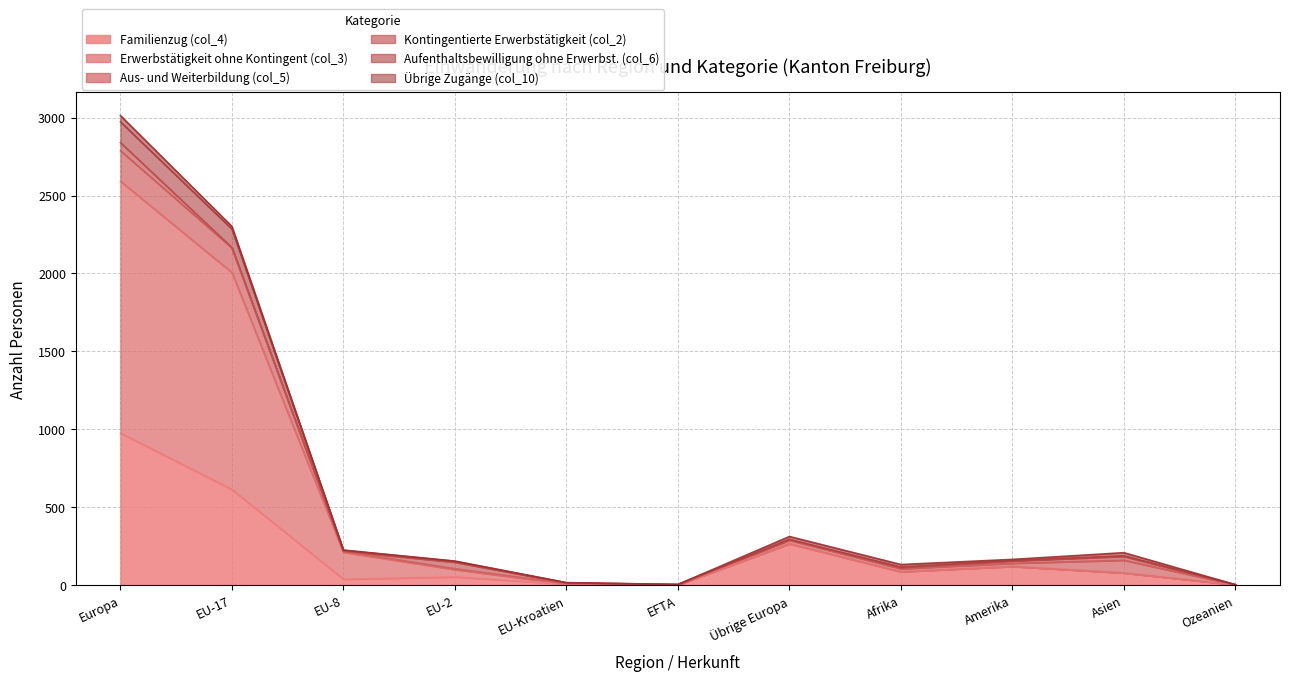

At which category is the sum across all series the highest?

Europa